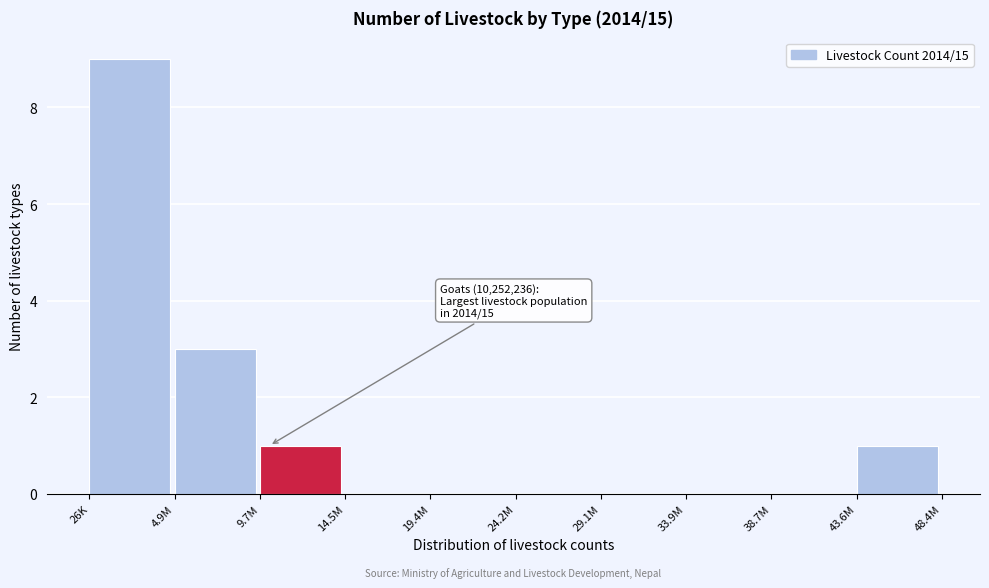

Reading left to right, list all the values displayed in this chart.

26K=9	4.9M=3	9.7M=1	14.5M=0	19.4M=0	24.2M=0	29.1M=0	33.9M=0	38.7M=0	43.6M=1